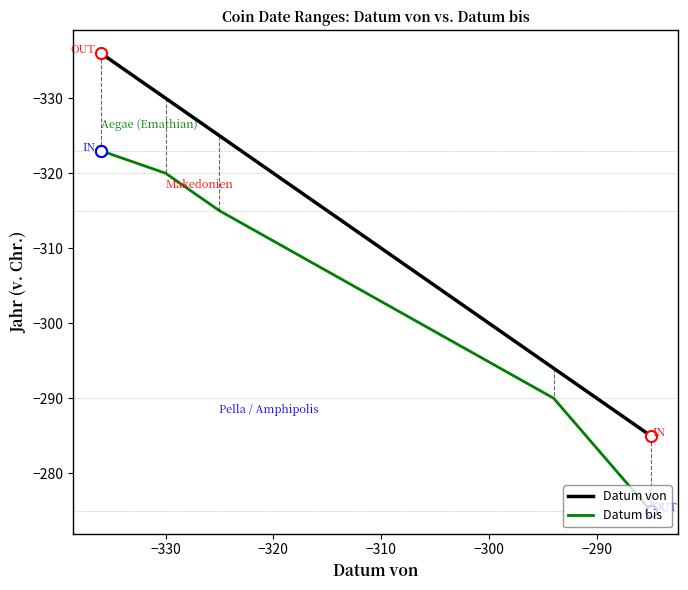

What are all the series names shown in the legend?

Datum von, Datum bis